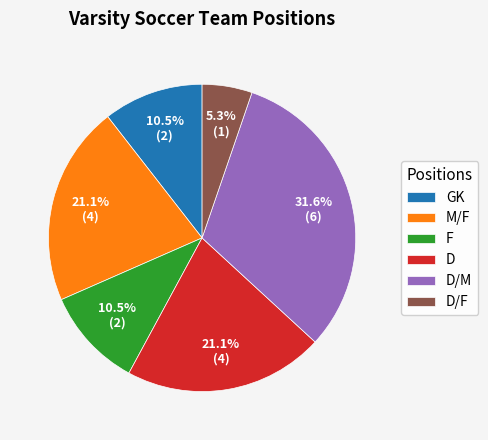

Is there any slice that represents more than half of the pie?

No